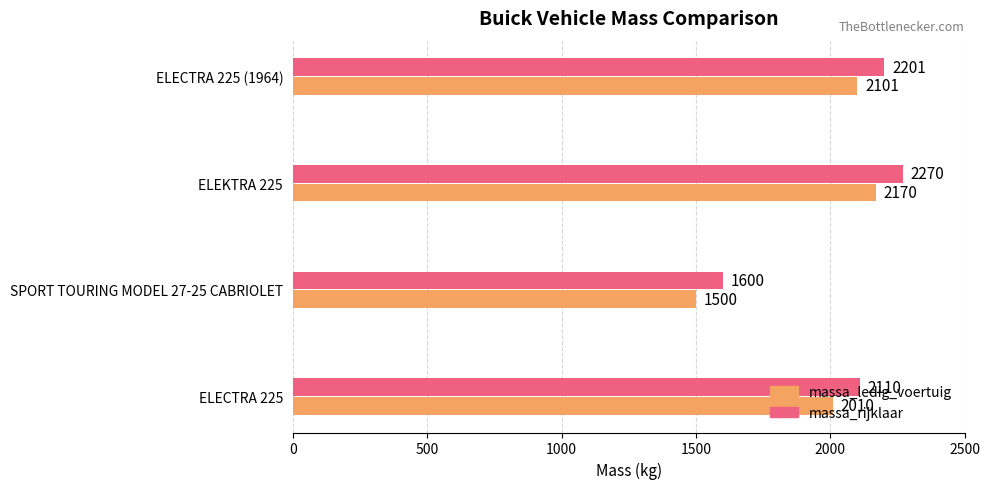

What is the average value of the massa_ledig_voertuig series?

1945